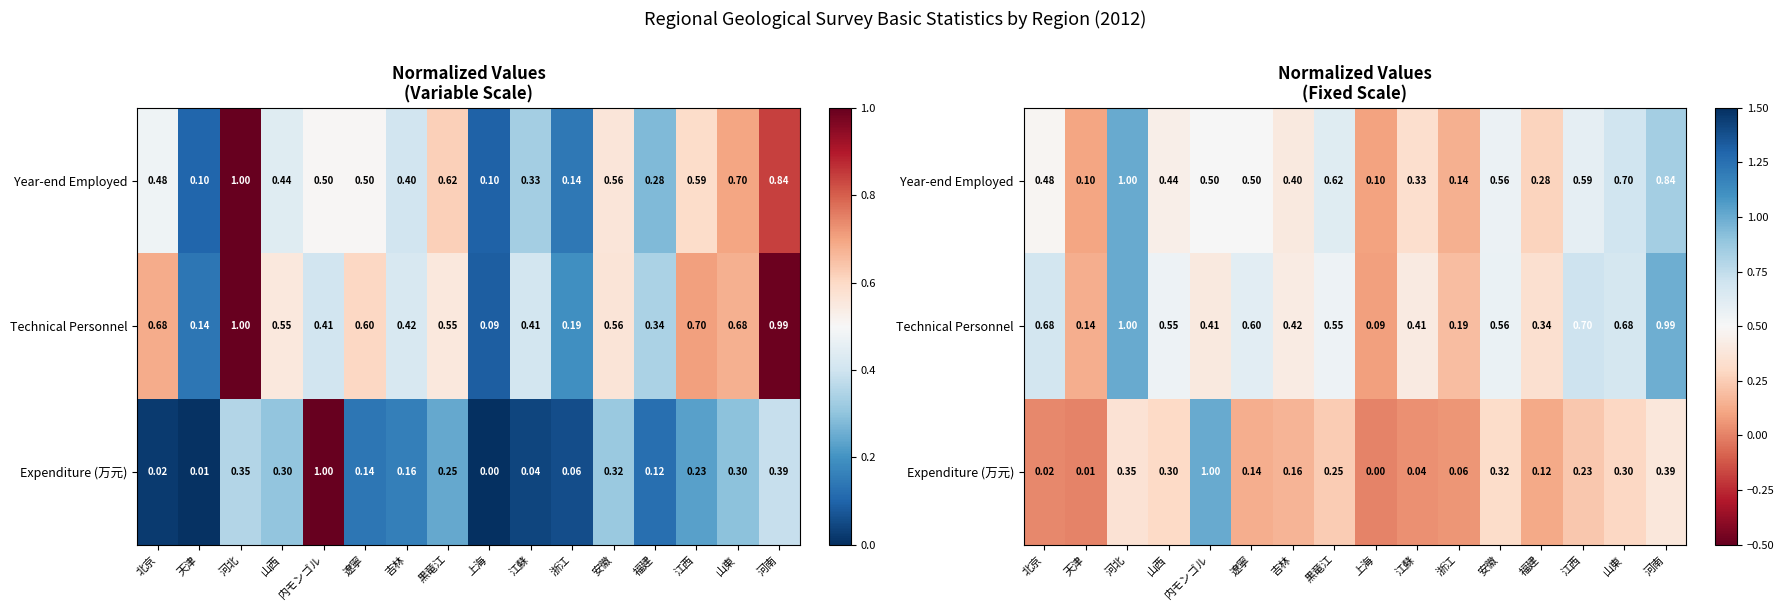

How many distinct data groups are displayed?

3